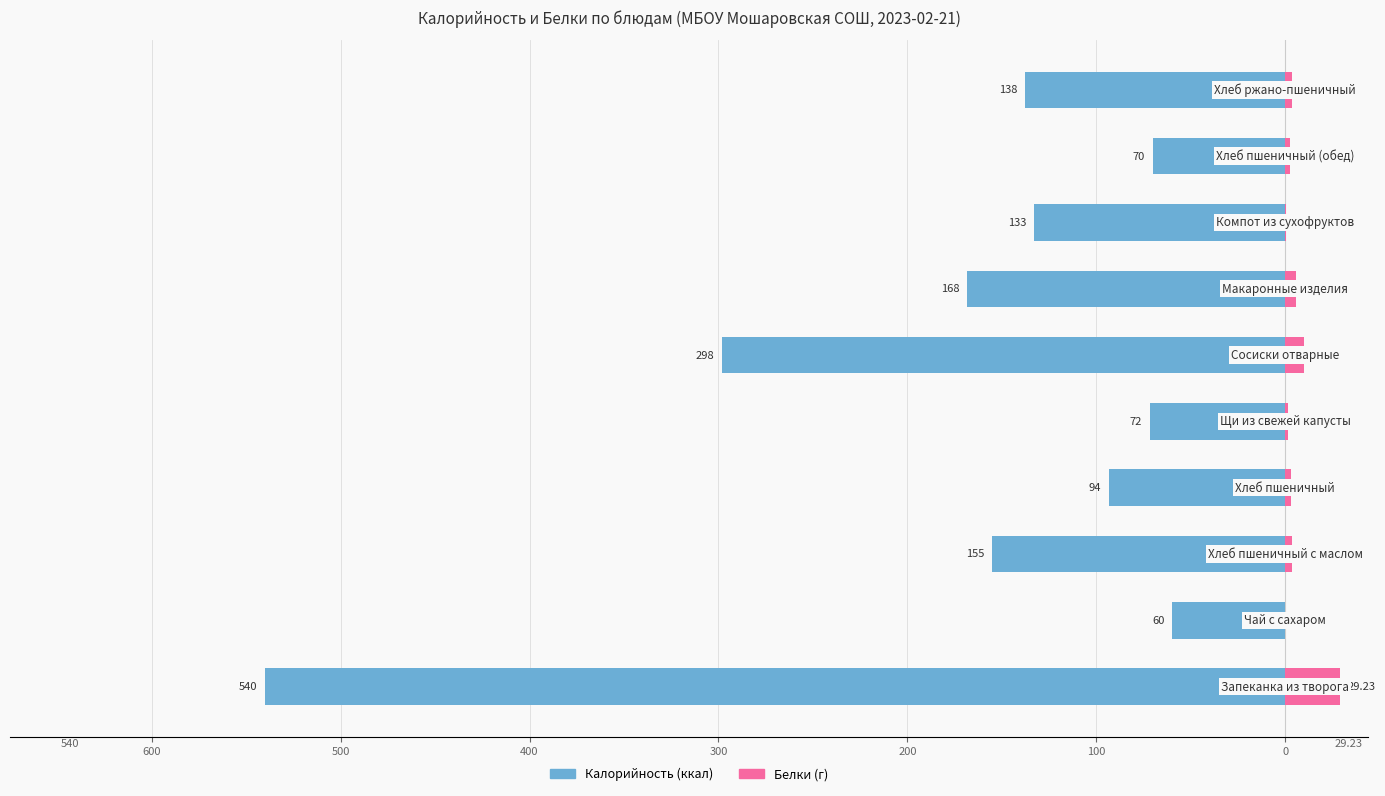

Reading right to left, extract all data points from this chart.

Калорийность: -137.9	-70.1	-132.8	-168.4	-298.2	-71.8	-93.5	-155.0	-60.0	-540.0
Белки: 3.4	2.4	0.7	5.5	10.1	1.4	3.2	3.7	0.1	29.2